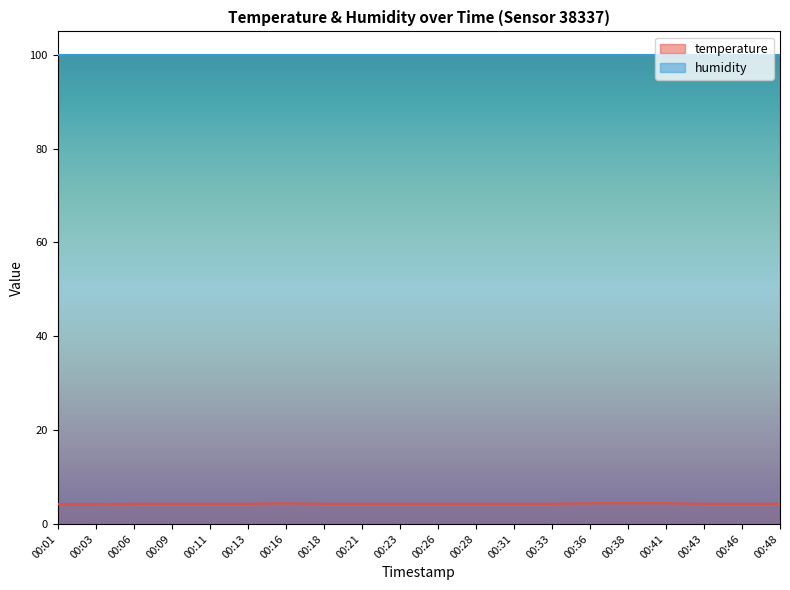

What is the approximate value at 00:41?

4.4